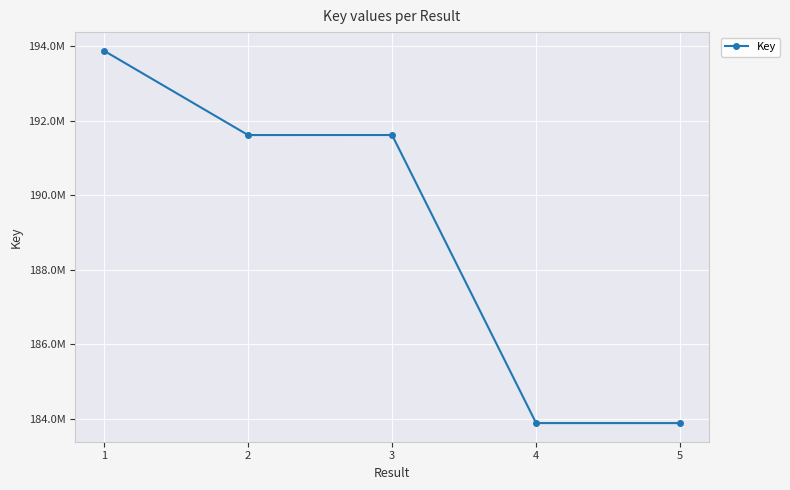

What is the smallest value displayed?

183876344